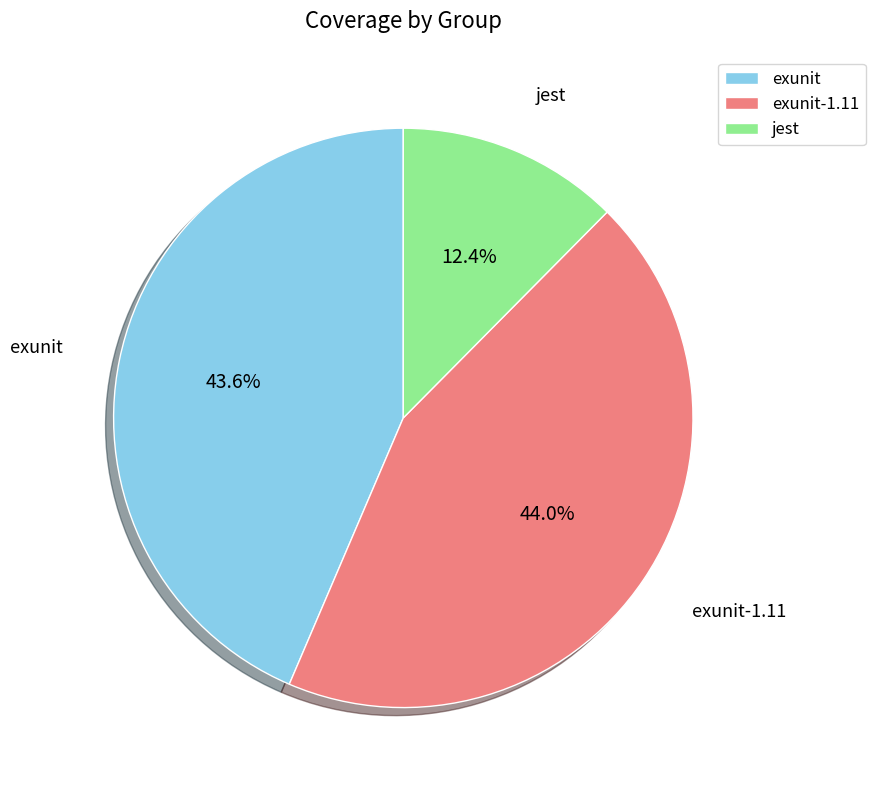

To the nearest percent, what percentage of the pie is jest?

12%